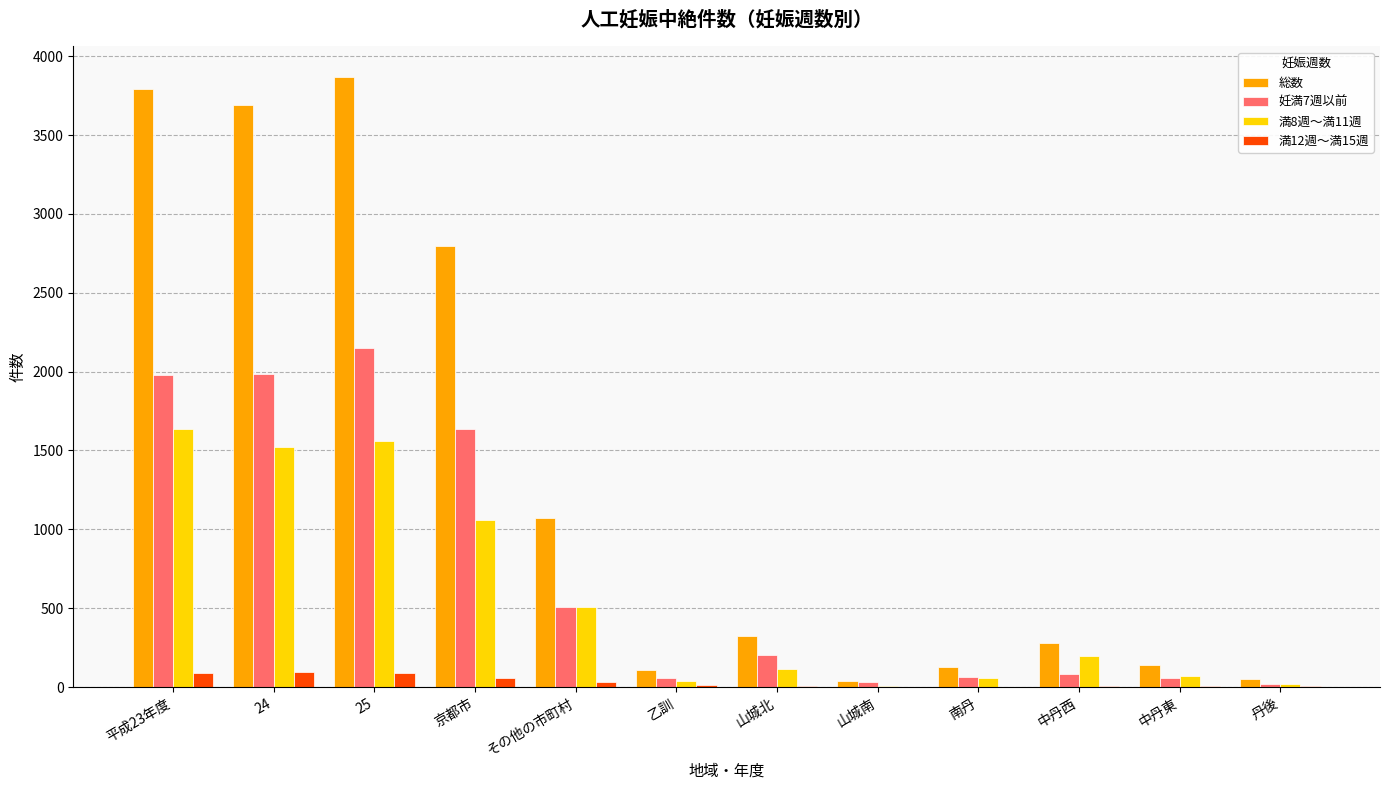

How many groups of bars are there?

12